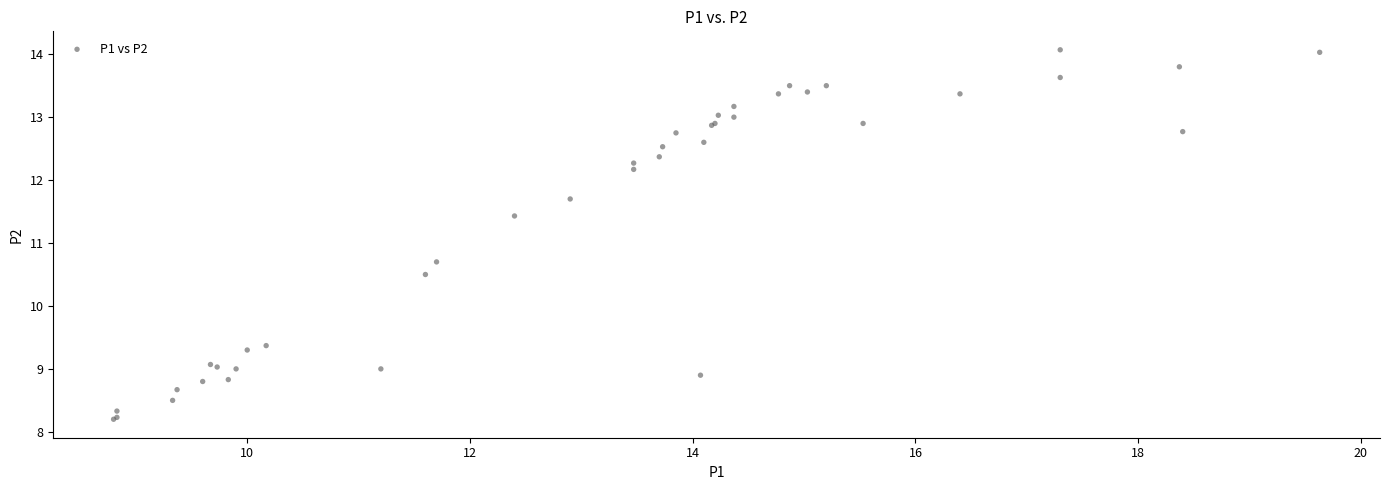

What Y value in the scatter plot is closest to 11?

10.7